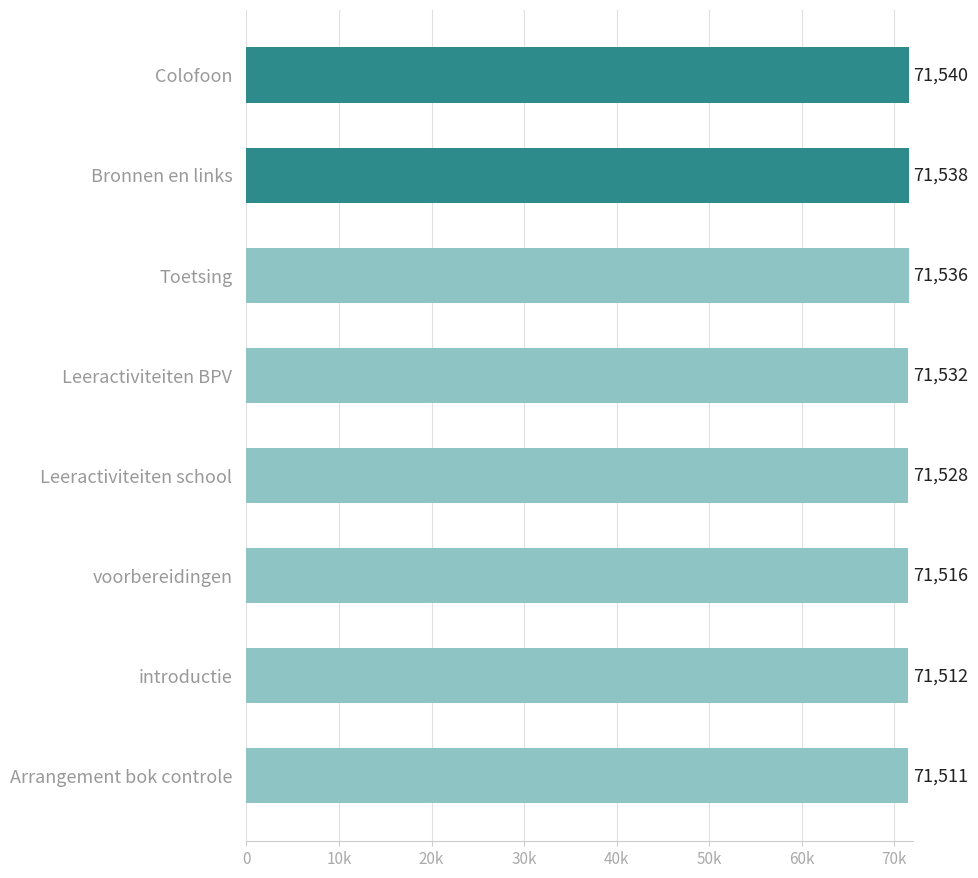

Rank the categories by value from highest to lowest.

Colofoon, Bronnen en links, Toetsing, Leeractiviteiten BPV, Leeractiviteiten school, voorbereidingen, introductie, Arrangement bok controle